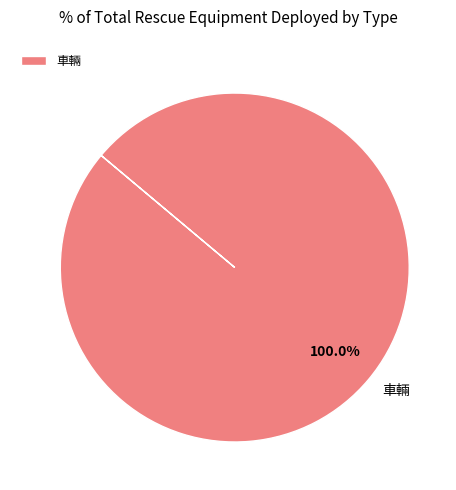

Rank the categories by value from lowest to highest.

車輛